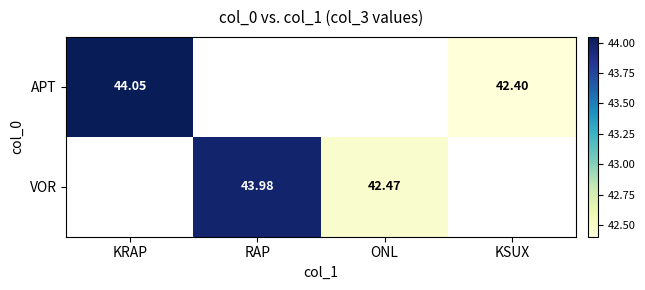

Is the value of VOR at ONL greater than the value of APT at KSUX?

Yes